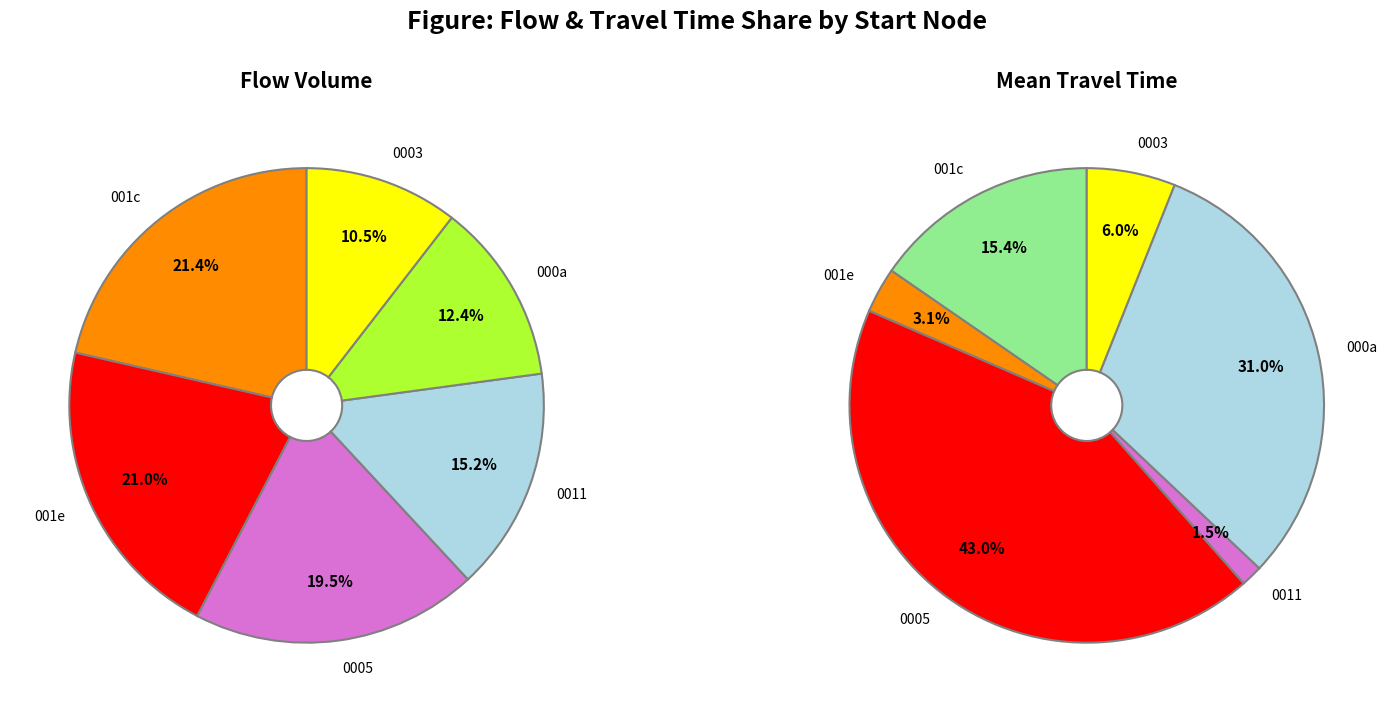

How much of the chart is everything except 24?

100.0%